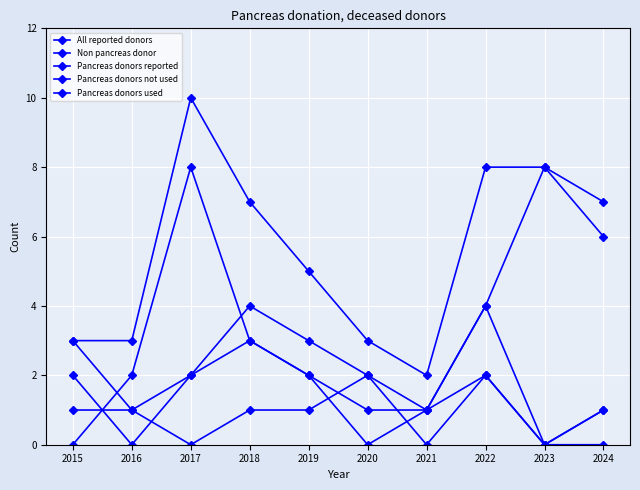

At 2015, list the series in order from smallest to largest.

Non pancreas donor, Pancreas donors used, Pancreas donors not used, All reported donors, Pancreas donors reported